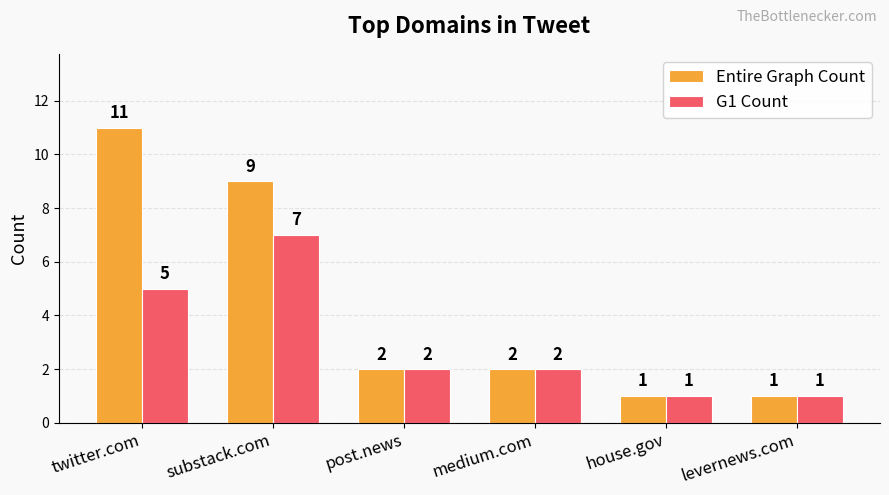

The G1 Count series shows 1 at levernews.com. True or false?

True